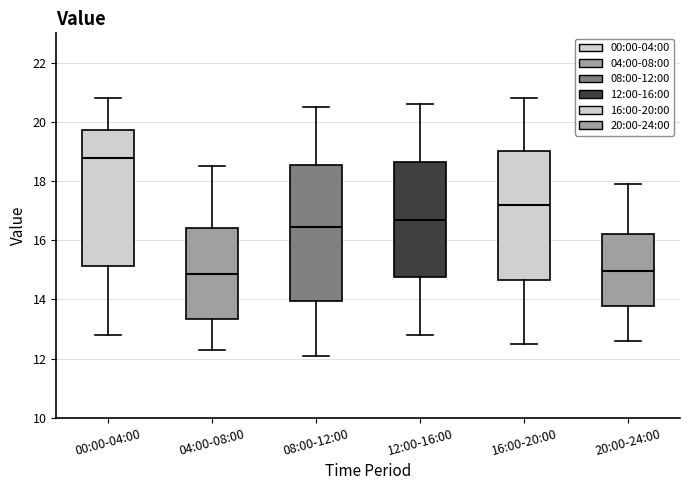

Reading left to right, read every box against the y-axis: the position of its median line, the range the box covers, and the ends of its whiskers. The values are not printed on the chart, so give them approximately, as read against the axis.

00:00-04:00: median 18.8, box 15.2 to 19.8, whiskers 12.8 to 20.8
04:00-08:00: median 14.8, box 13.4 to 16.4, whiskers 12.4 to 18.6
08:00-12:00: median 16.4, box 14.0 to 18.6, whiskers 12.2 to 20.6
12:00-16:00: median 16.8, box 14.8 to 18.6, whiskers 12.8 to 20.6
16:00-20:00: median 17.2, box 14.6 to 19.0, whiskers 12.6 to 20.8
20:00-24:00: median 15.0, box 13.8 to 16.2, whiskers 12.6 to 18.0